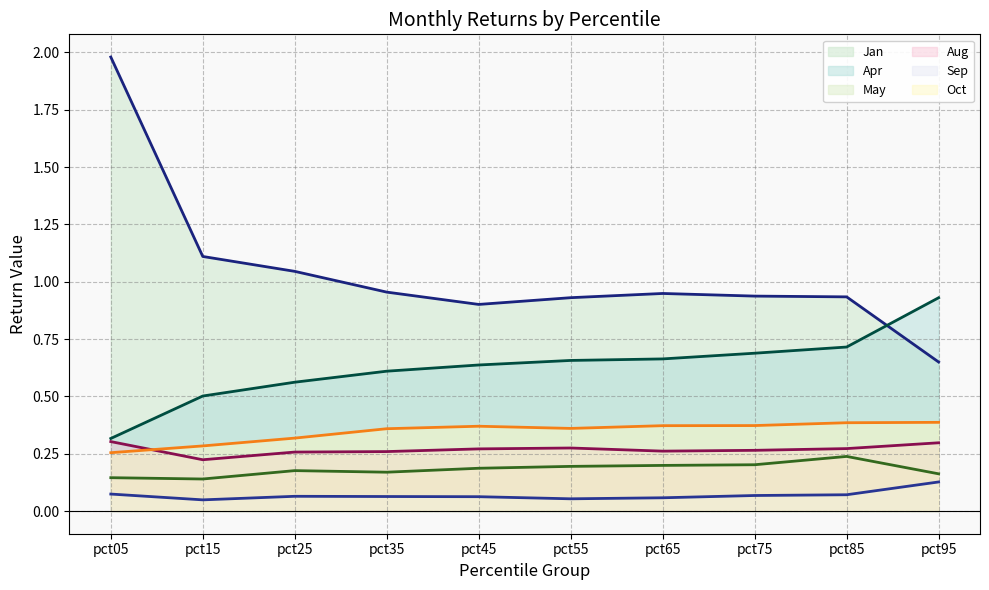

What is the approximate value of Aug line at pct45?

0.3